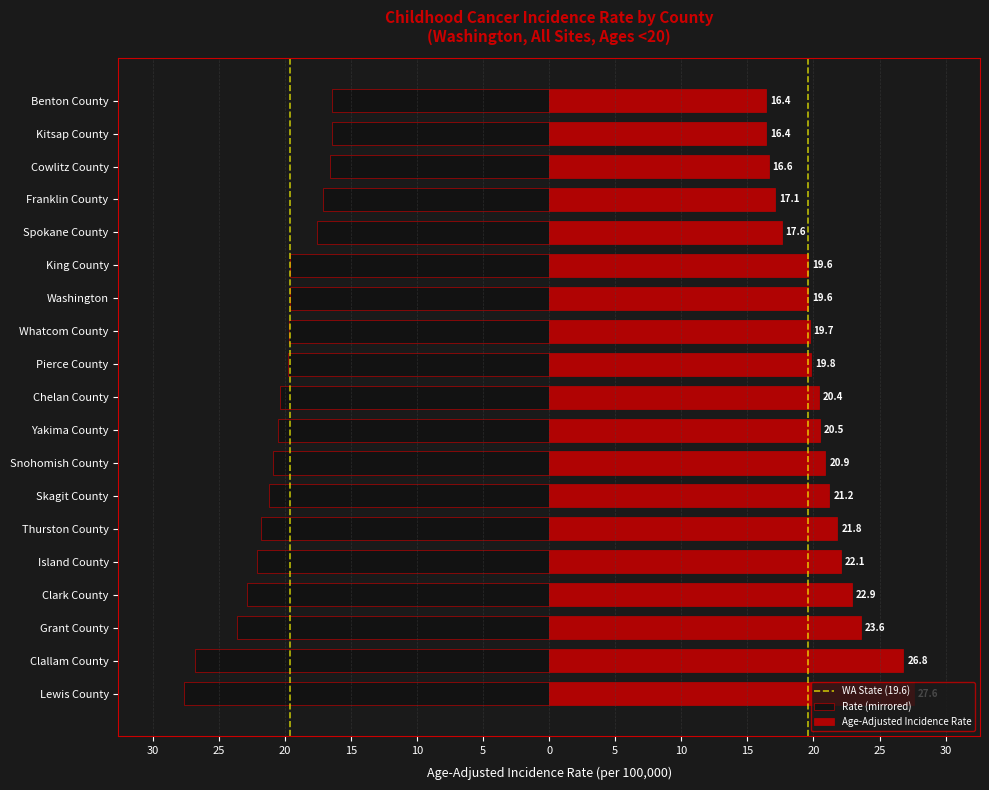

Reading right to left, list all the values displayed in this chart.

Benton County=-16.4	Kitsap County=-16.4	Cowlitz County=-16.6	Franklin County=-17.1	Spokane County=-17.6	King County=-19.6	Washington=-19.6	Whatcom County=-19.7	Pierce County=-19.8	Chelan County=-20.4	Yakima County=-20.5	Snohomish County=-20.9	Skagit County=-21.2	Thurston County=-21.8	Island County=-22.1	Clark County=-22.9	Grant County=-23.6	Clallam County=-26.8	Lewis County=-27.6